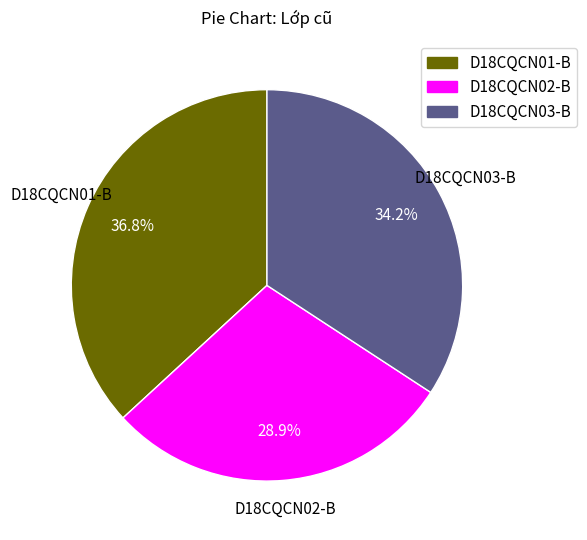

Is there any slice that represents more than half of the pie?

No